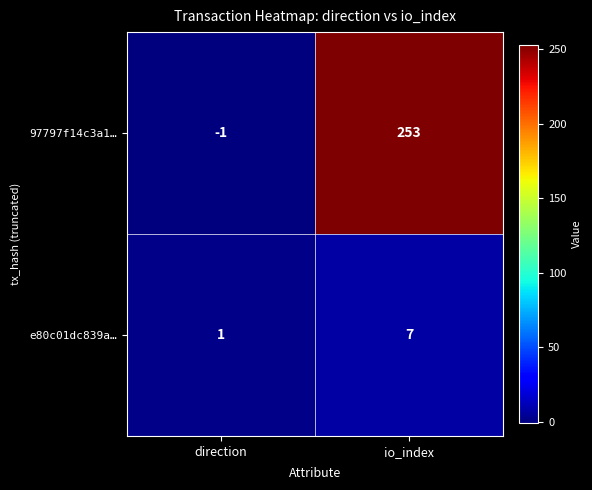

The value of e80c01dc839a… at io_index is 2. True or false?

False